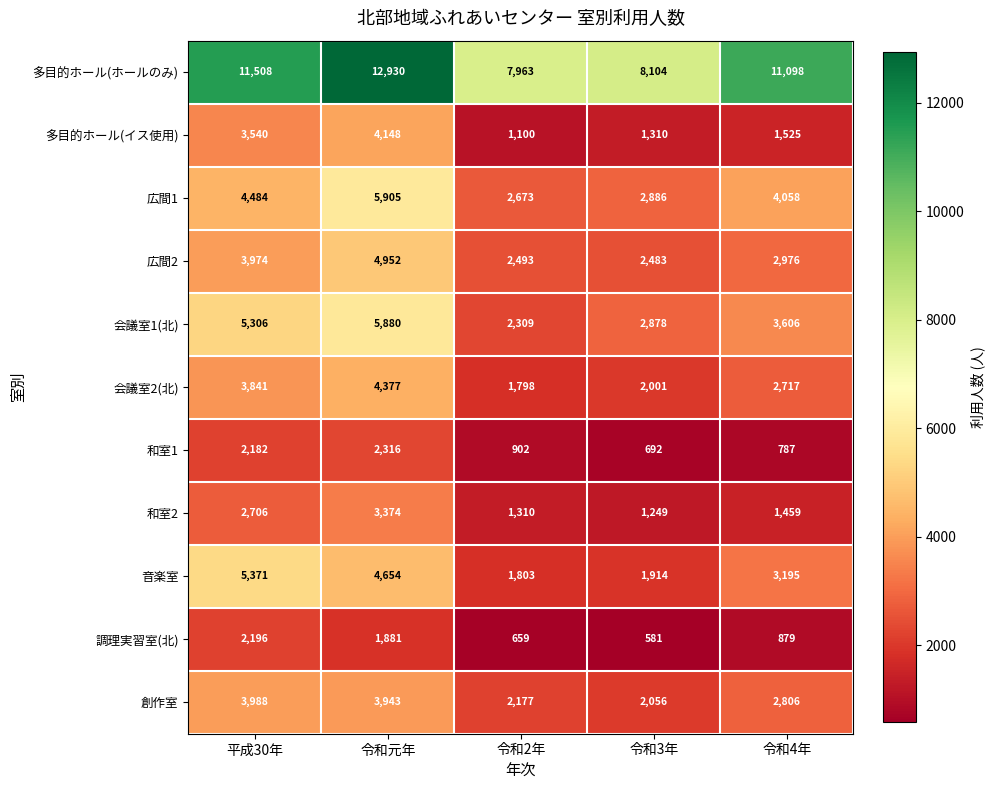

What is the spread (max minus min) of values at 令和元年?

11049